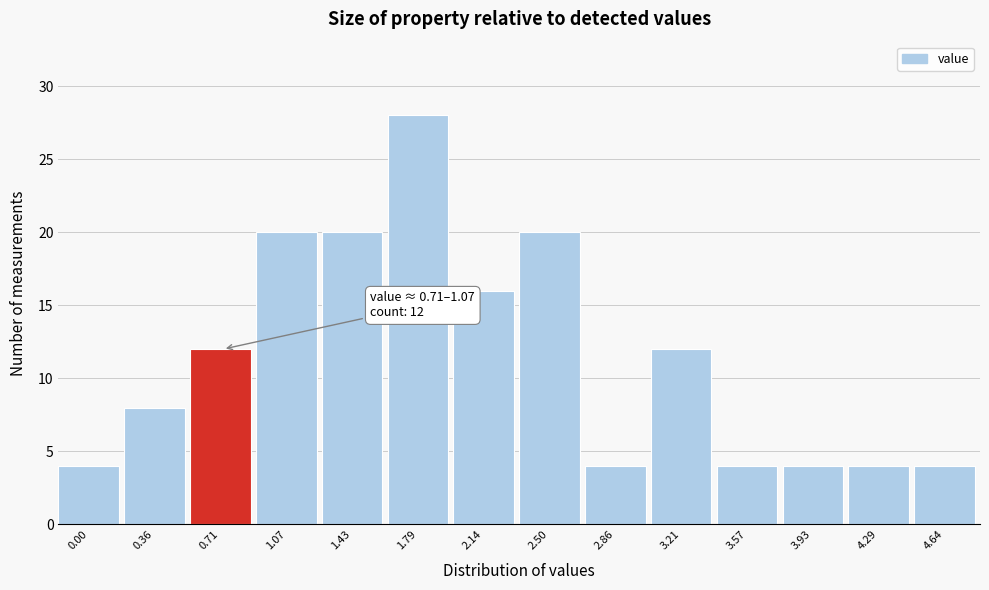

Reading left to right, what are all the values shown in this chart?

0.00=4	0.36=8	0.71=12	1.07=20	1.43=20	1.79=28	2.14=16	2.50=20	2.86=4	3.21=12	3.57=4	3.93=4	4.29=4	4.64=4